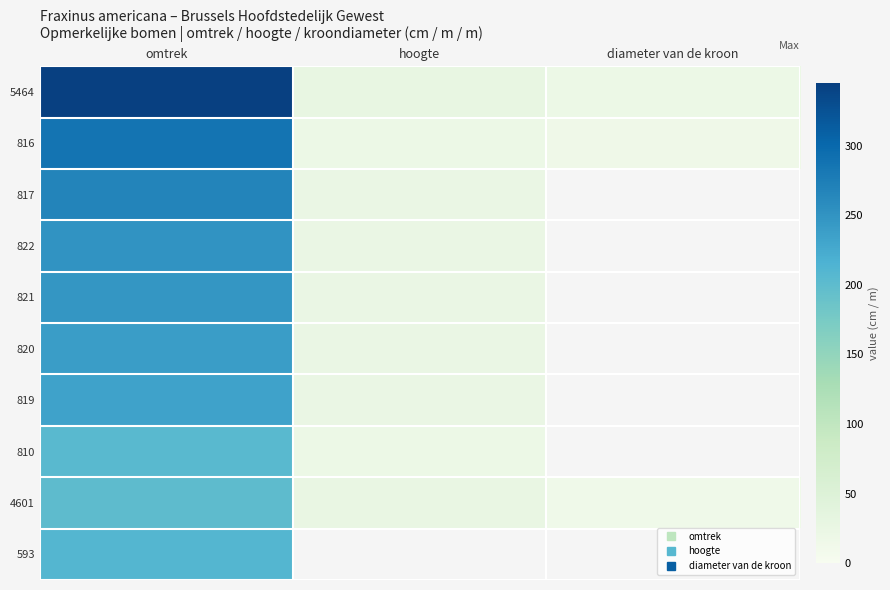

What is the greatest value displayed?

345.0